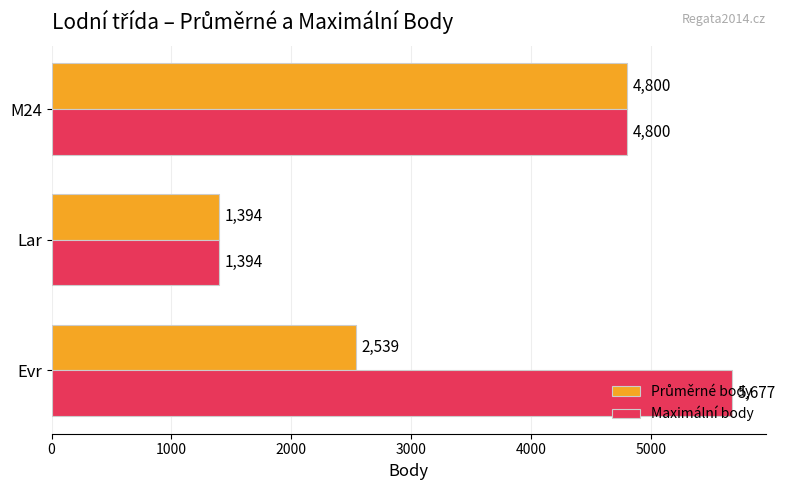

What value does the Maximální body series have at Lar, to the nearest 50?

1400